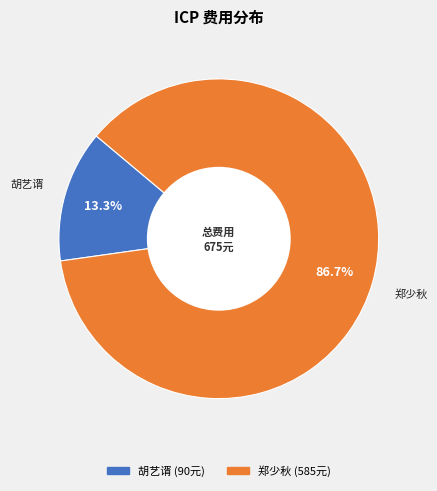

Does any single category account for the majority?

Yes